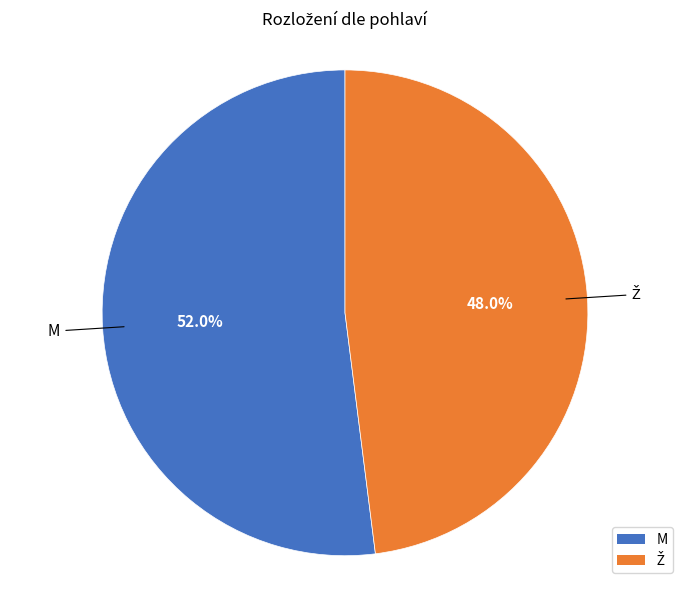

Which slice is the largest?

M